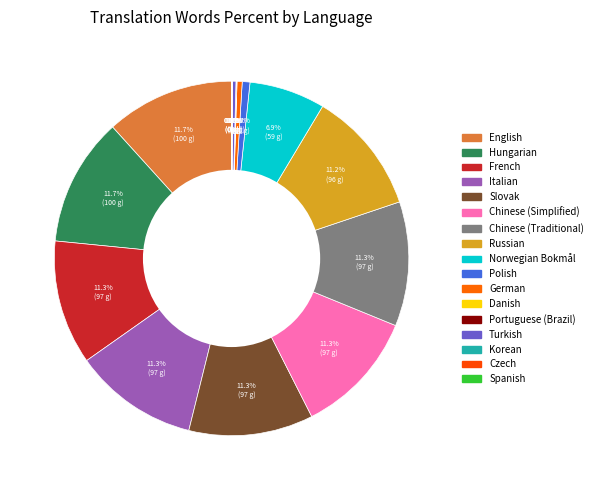

How many slices are in this pie chart?

17